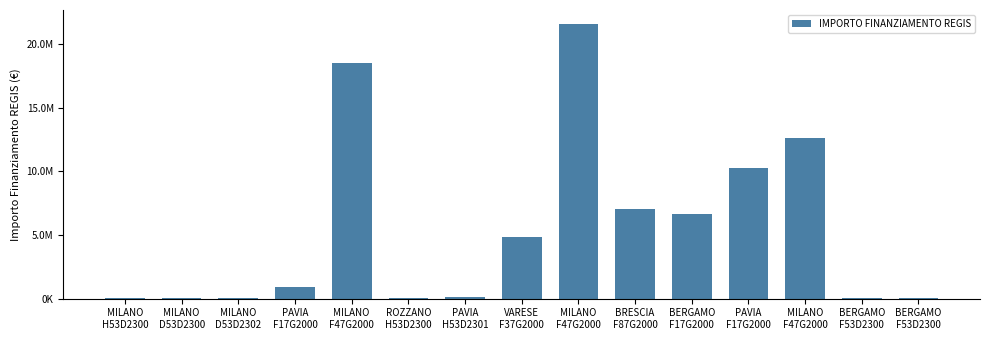

What is the ratio of the value at MILANO
F47G2000 to the value at ROZZANO
H53D2300?

203.2